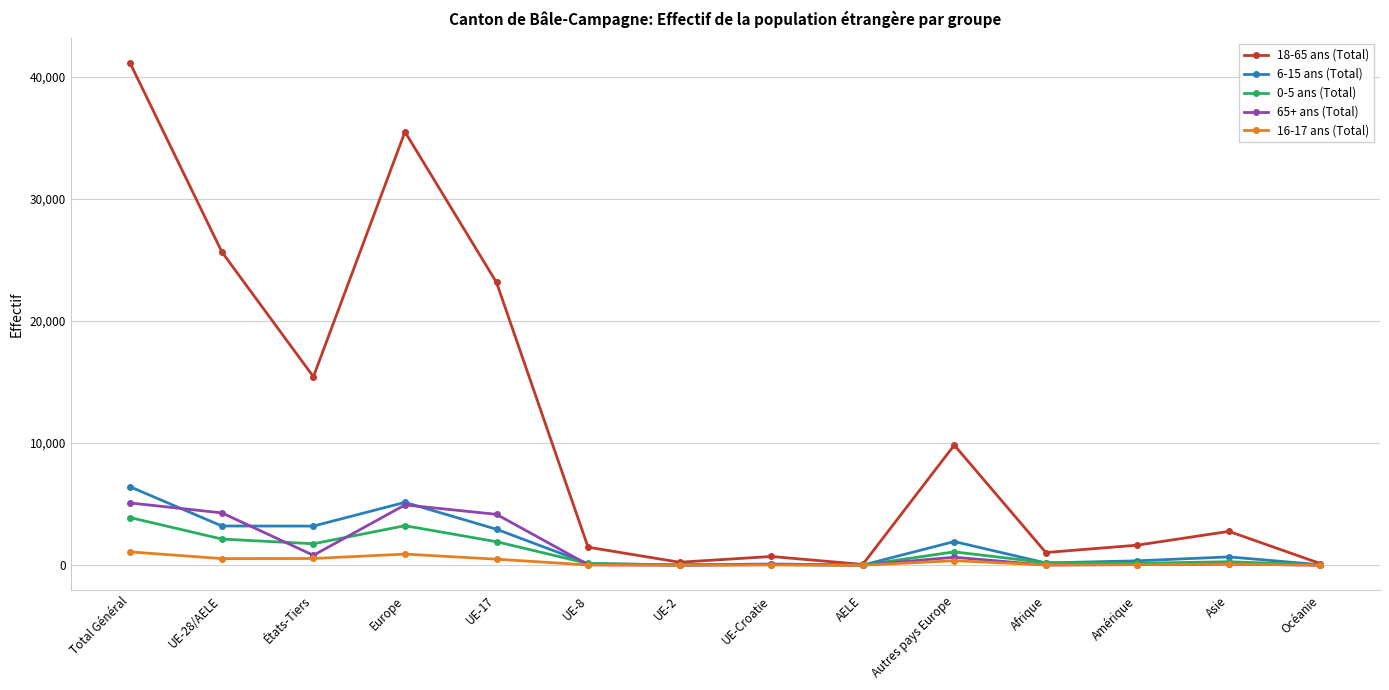

What is the label of the 12th point from the right?

États-Tiers